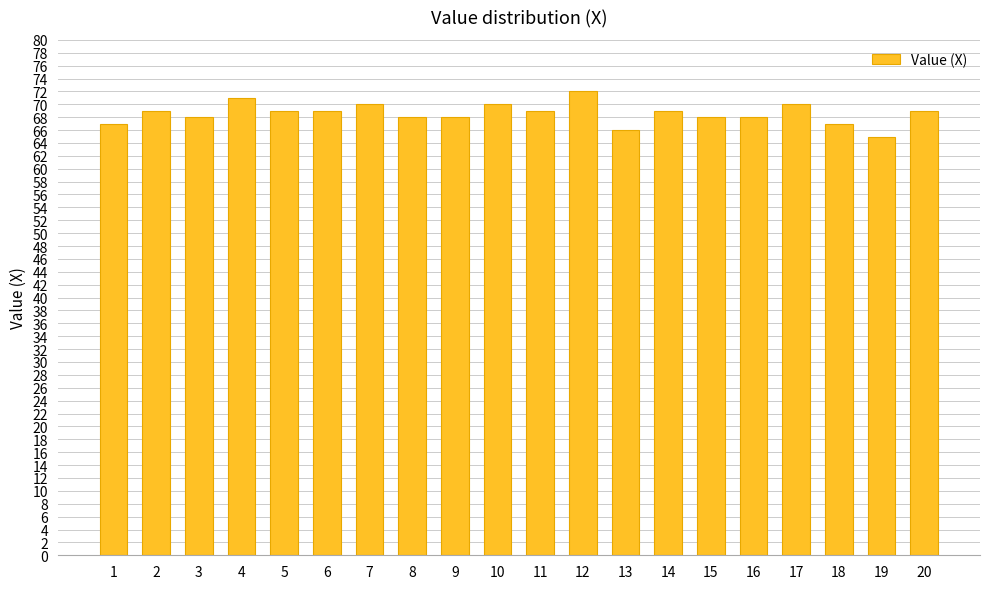

The chart shows a value of 116 at 12. True or false?

False